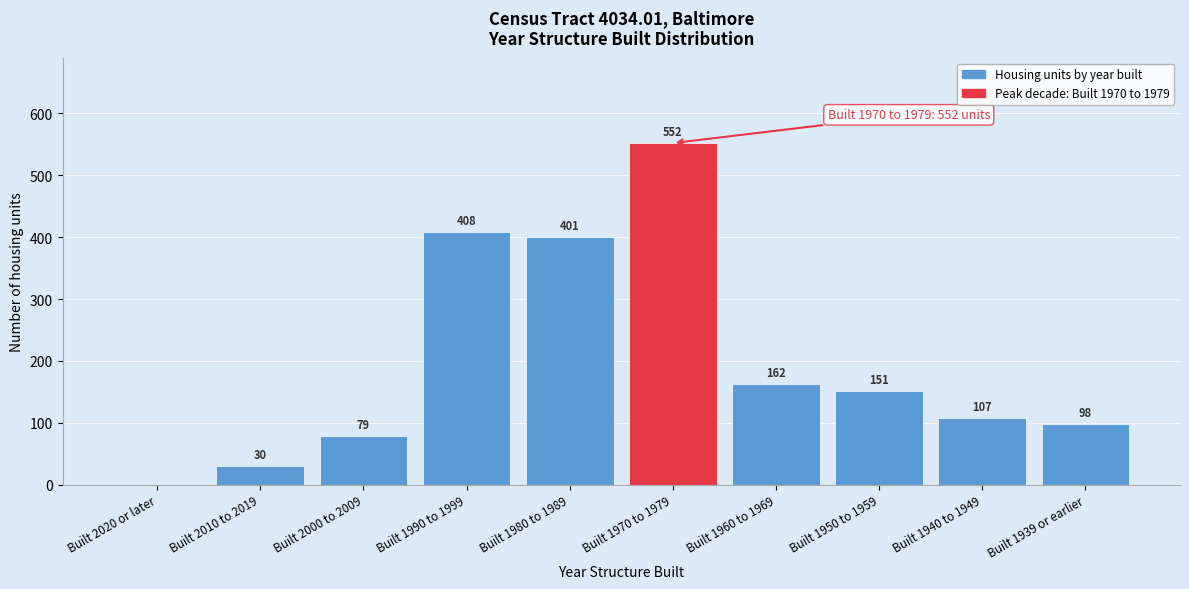

Reading right to left, extract all data points from this chart.

Built 1939 or earlier=98	Built 1940 to 1949=107	Built 1950 to 1959=151	Built 1960 to 1969=162	Built 1970 to 1979=552	Built 1980 to 1989=401	Built 1990 to 1999=408	Built 2000 to 2009=79	Built 2010 to 2019=30	Built 2020 or later=0